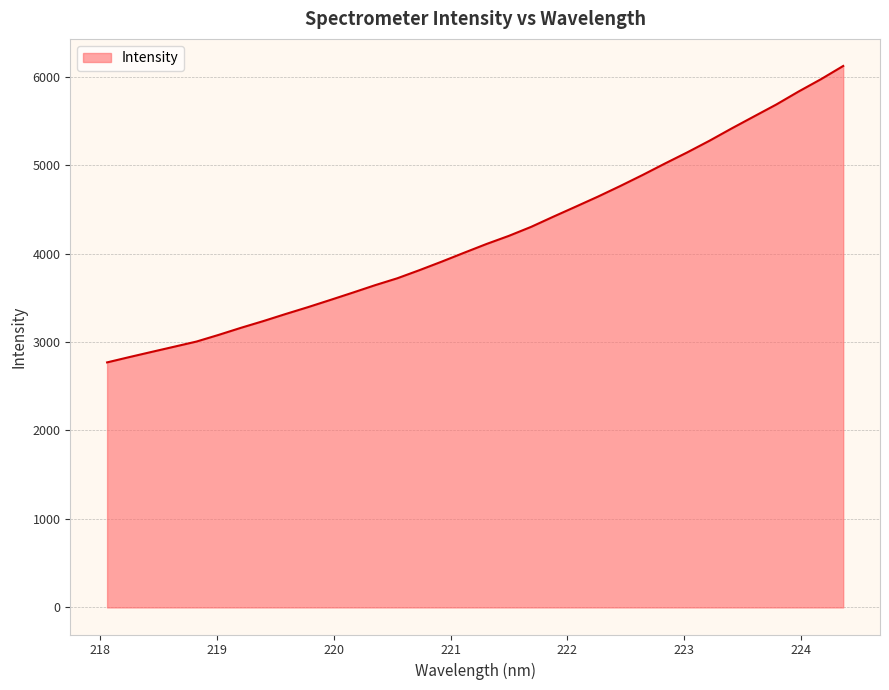

What is the smallest value displayed?

2769.4